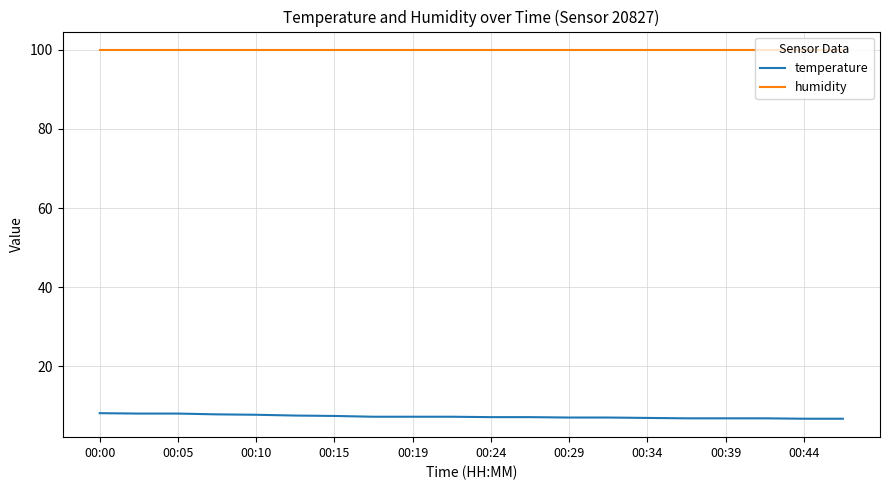

How many lines are shown in the chart?

2